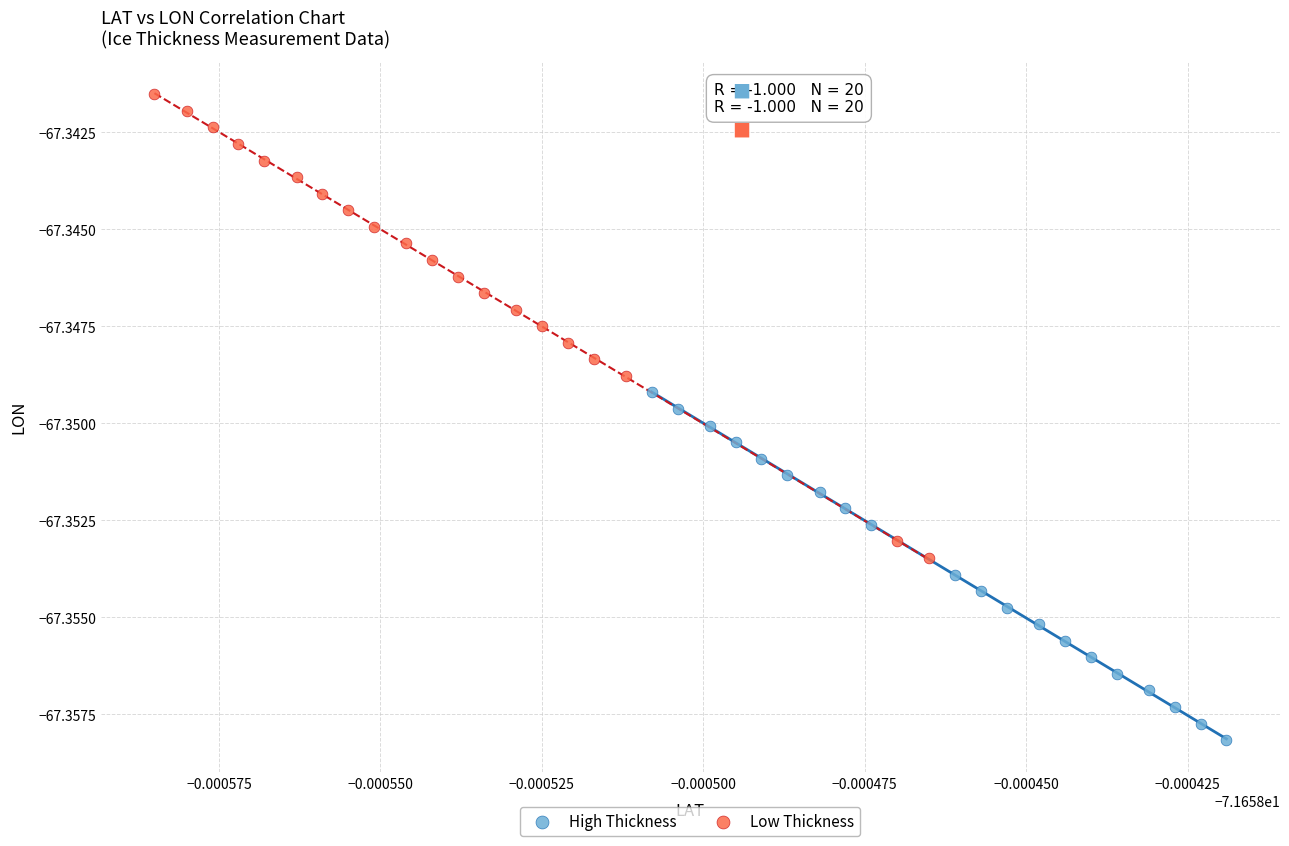

Which series contains the lowest Y value?

High Thickness